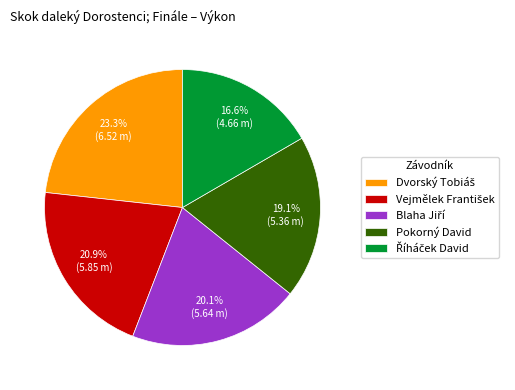

What percentage is NOT represented by Pokorný David?

80.9%